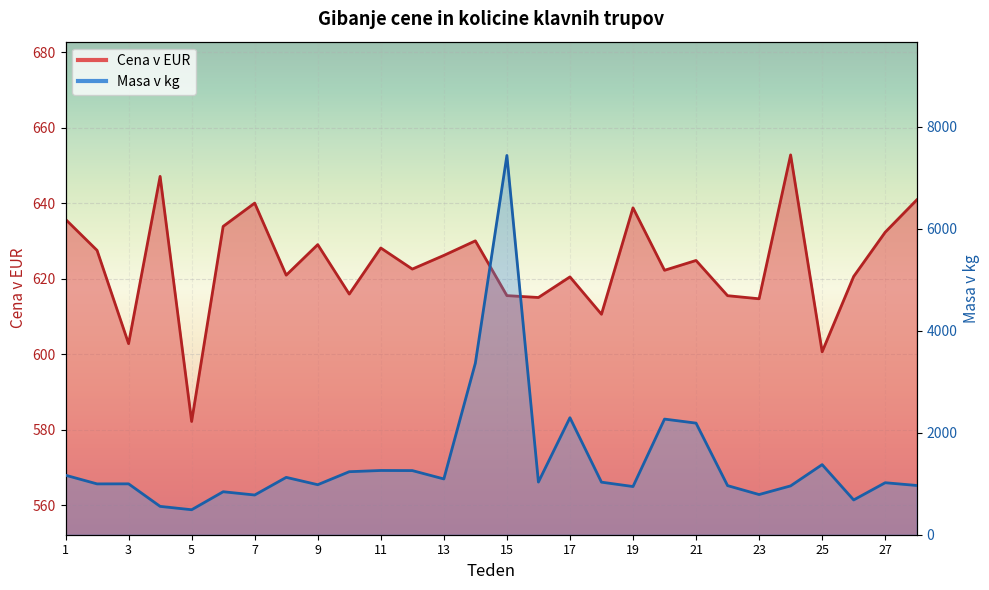

Which category has the lowest value across all series?

5